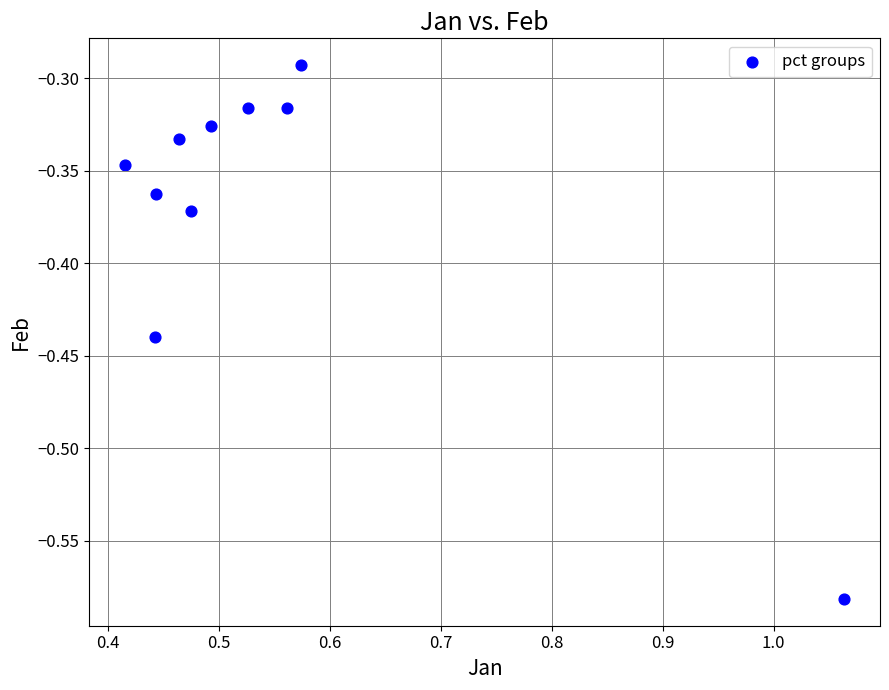

What is the average X value?

0.5